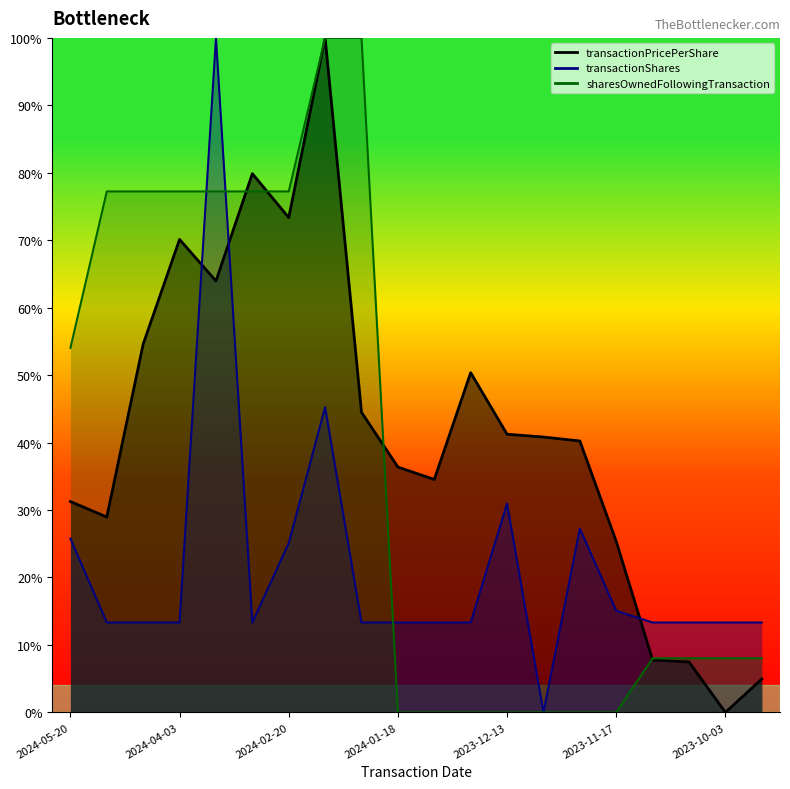

Between 2024-03-15 and 2024-04-03, which is larger?

2024-04-03